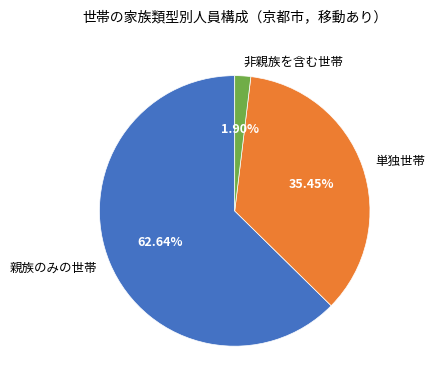

Does any single category account for the majority?

Yes